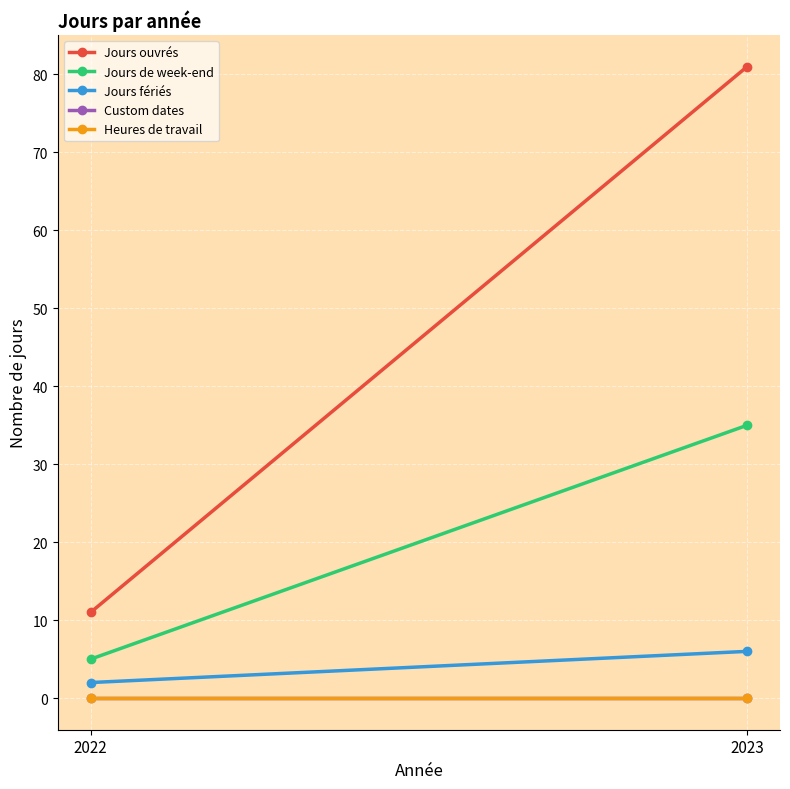

At which label is Heures de travail closest to 0?

2022